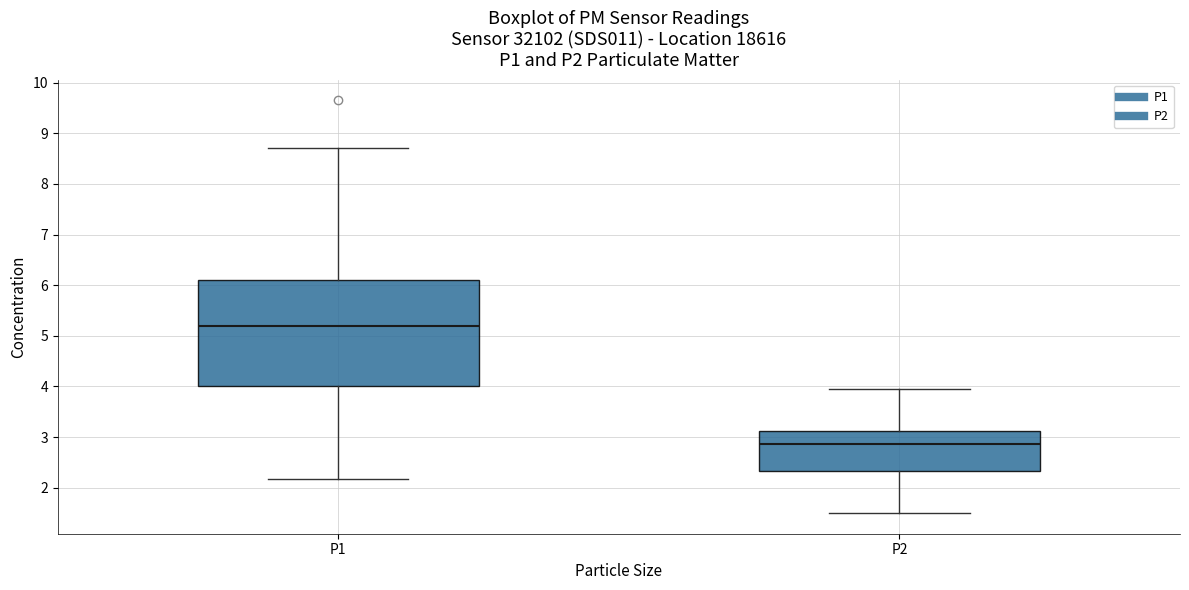

Which box has the highest median line?

P1